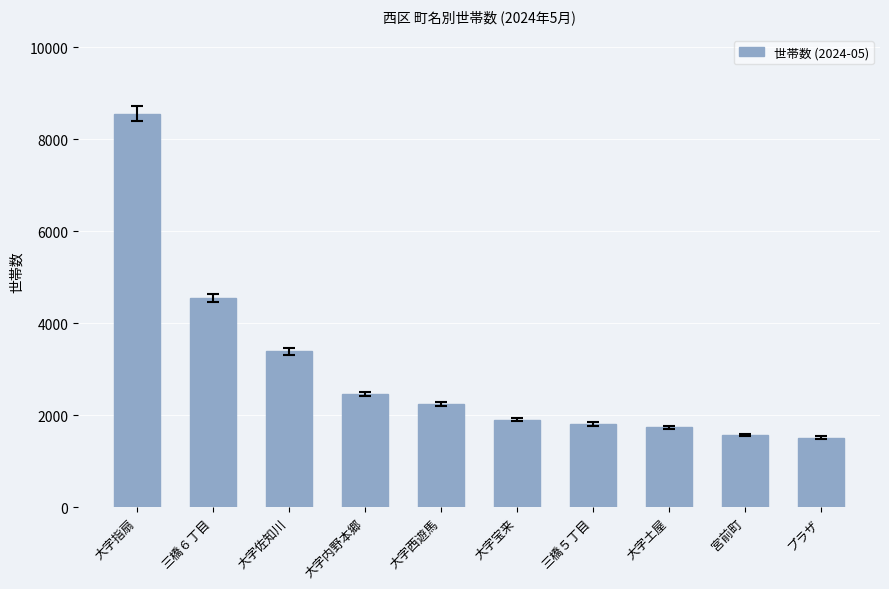

Which category has the highest value across all series?

大字指扇